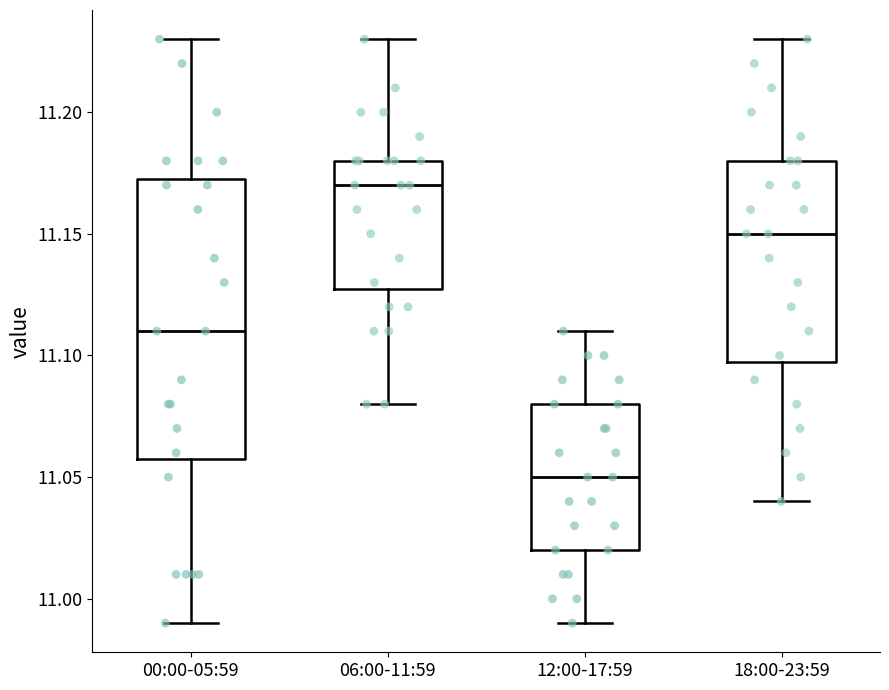

Comparing the boxes themselves (not the whiskers), which one is the tallest?

00:00-05:59